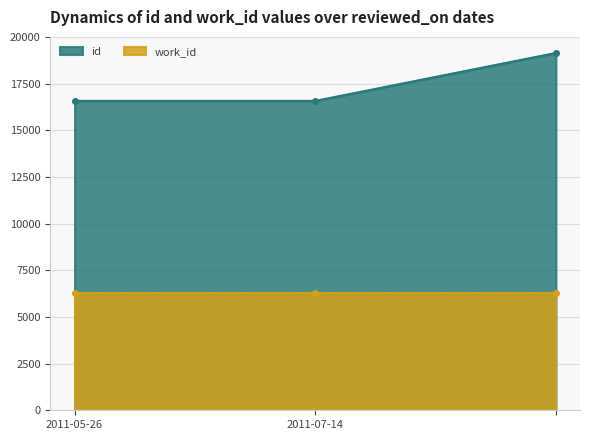

List the labels in order of value, smallest first.

2011-05-26, 2011-07-14, 